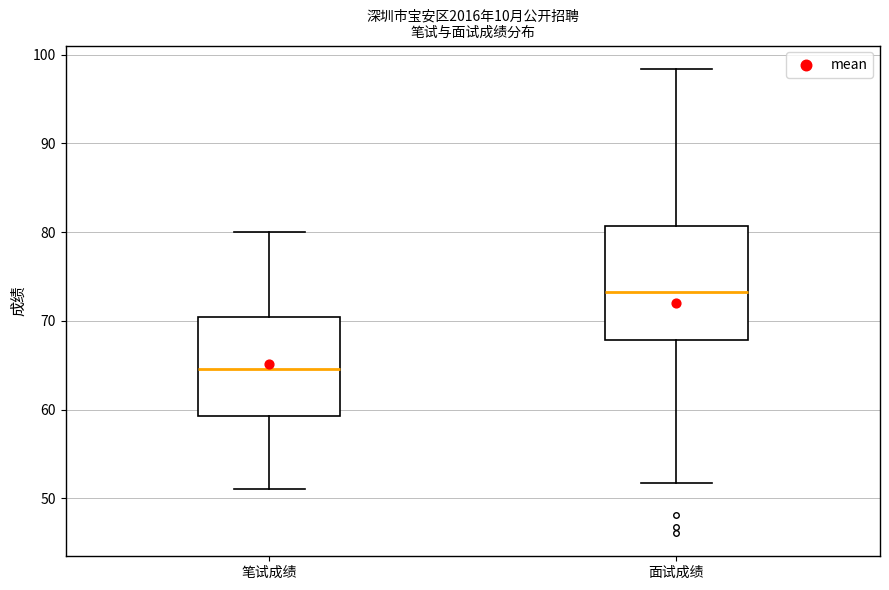

Comparing the boxes themselves (not the whiskers), which one is the tallest?

面试成绩